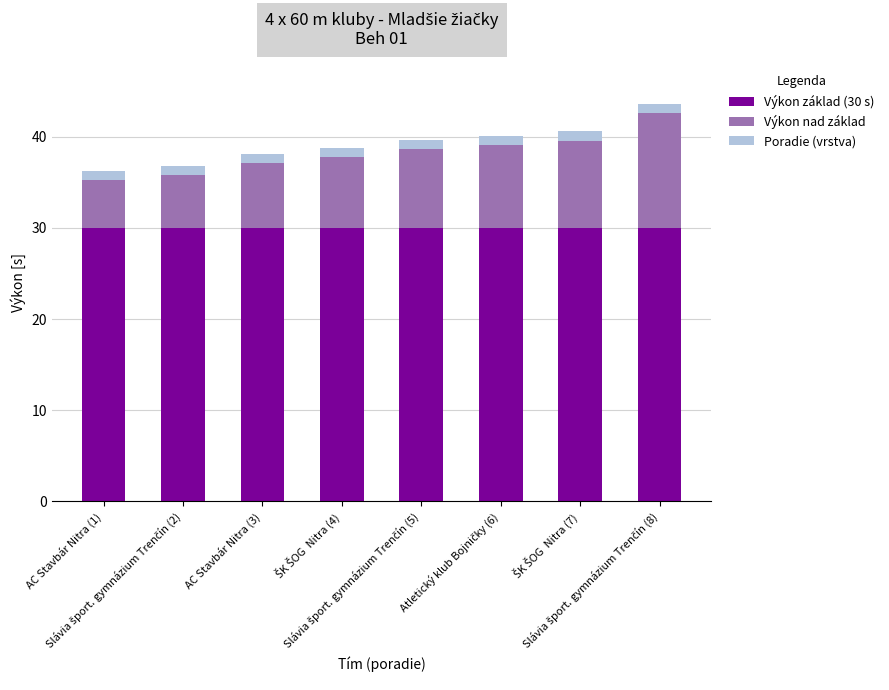

What is the minimum value for Výkon základ (30 s)?

30.0